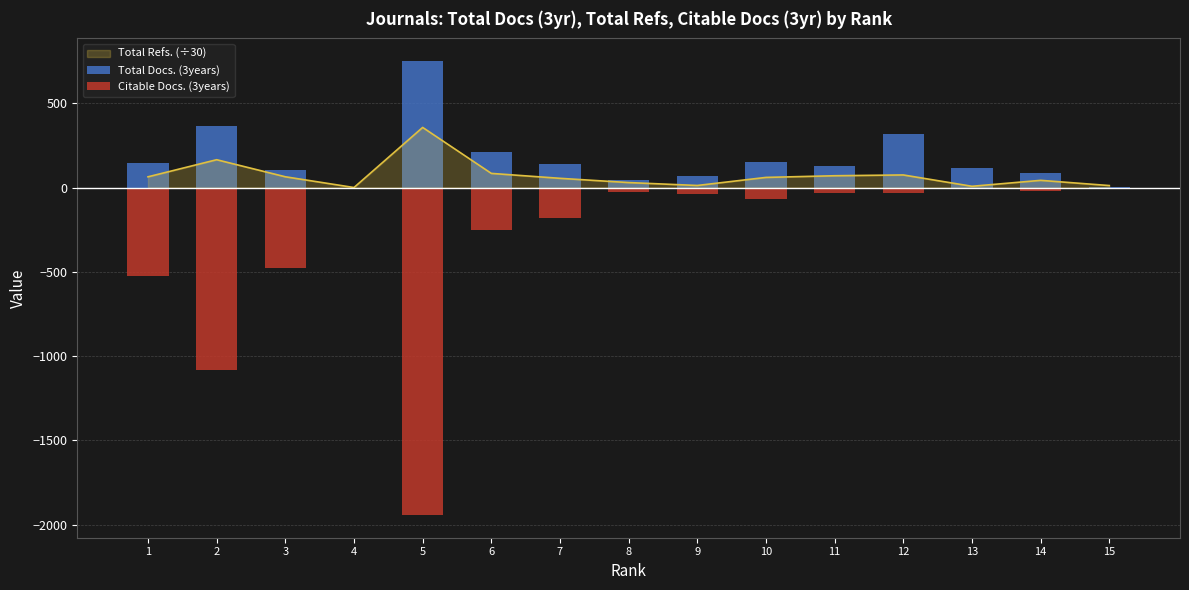

Where does the Citable Docs. (3years) series first go above -38?

4